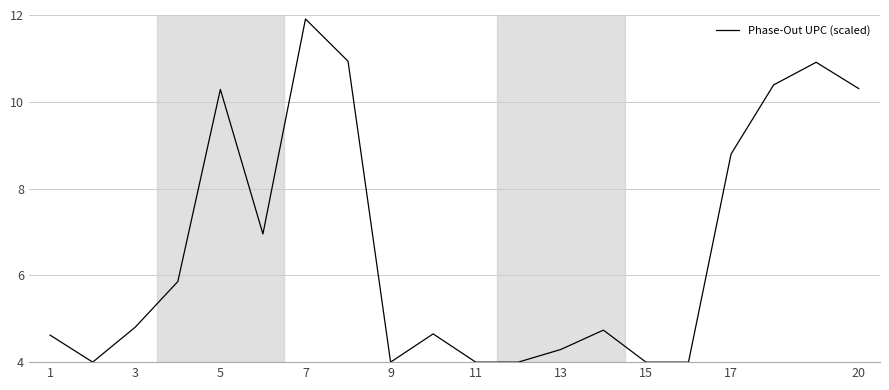

What is the smallest value displayed?

4.0